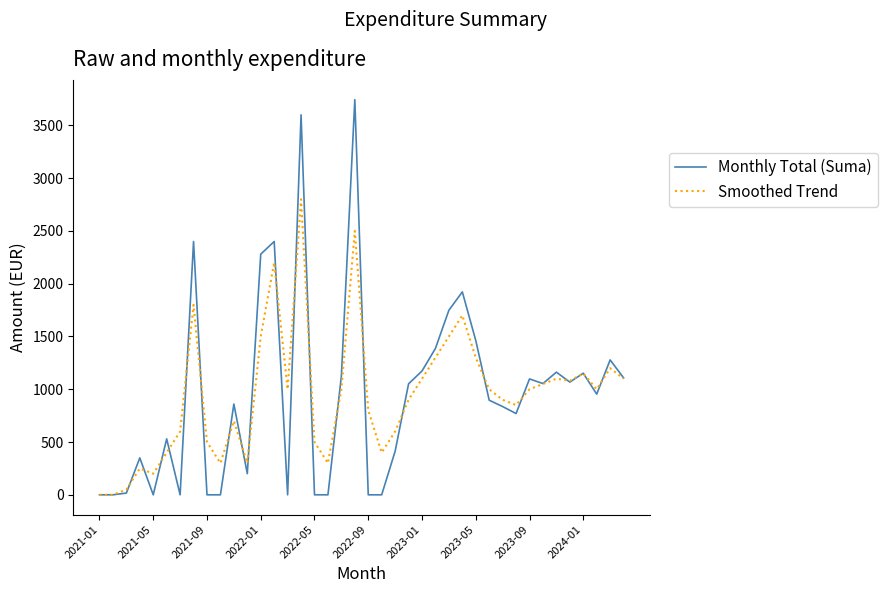

List the series in order of their peak value, lowest first.

Smoothed Trend, Monthly Total (Suma)